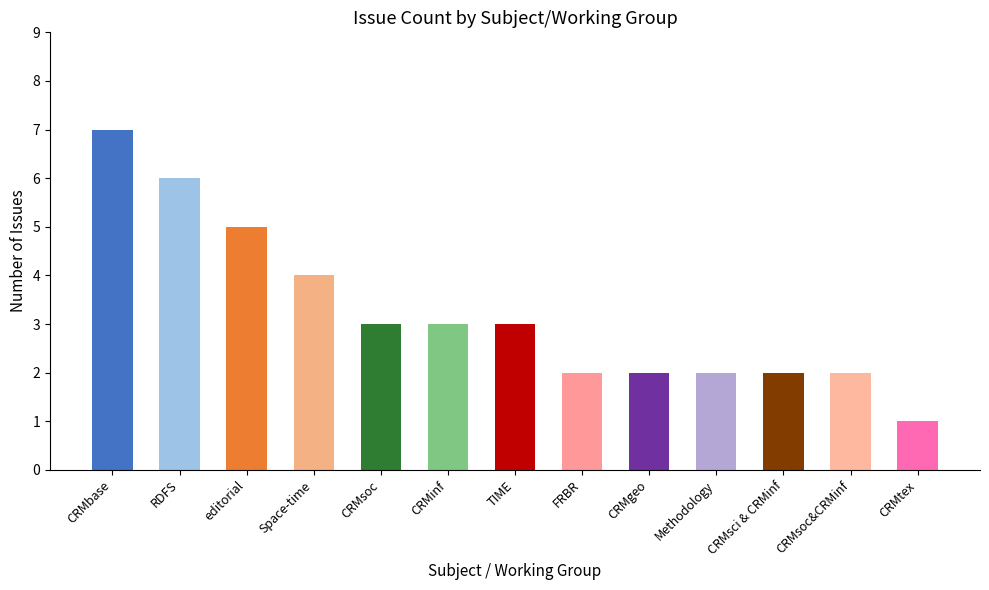

What position from the right is TIME?

7